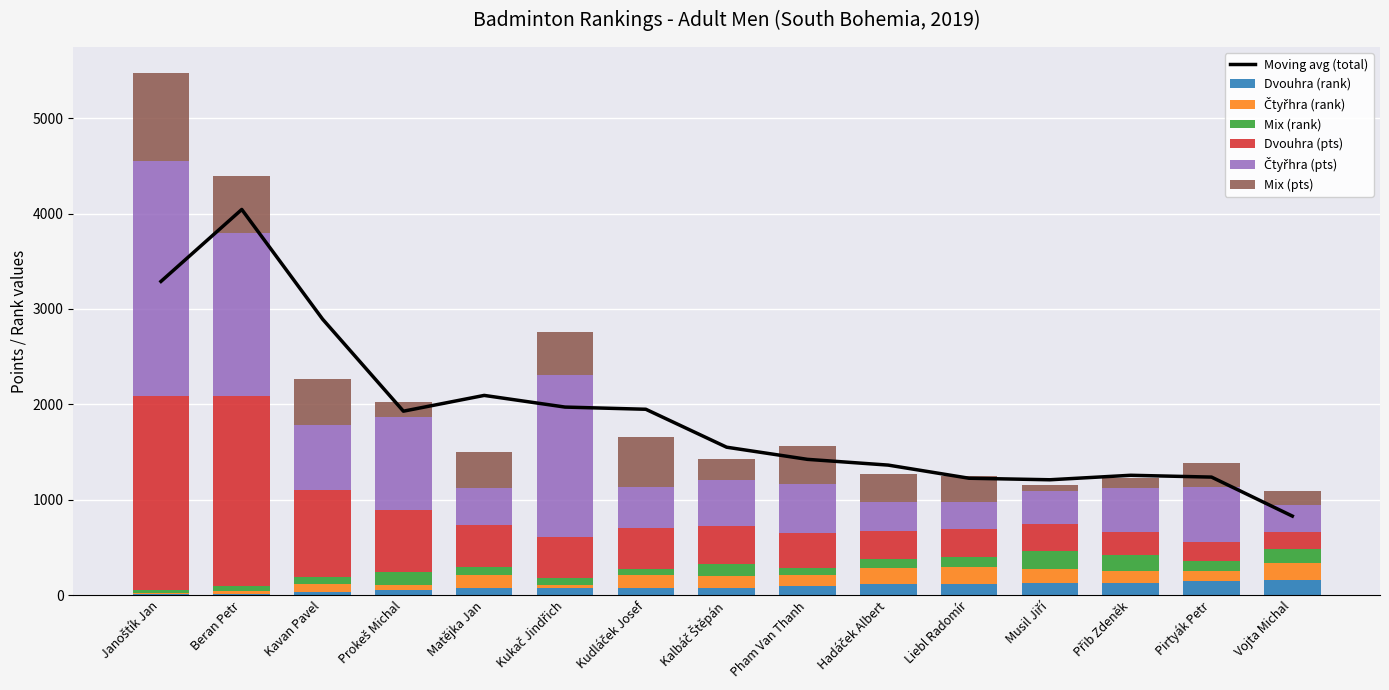

What position from the right is Prokeš Michal?

12